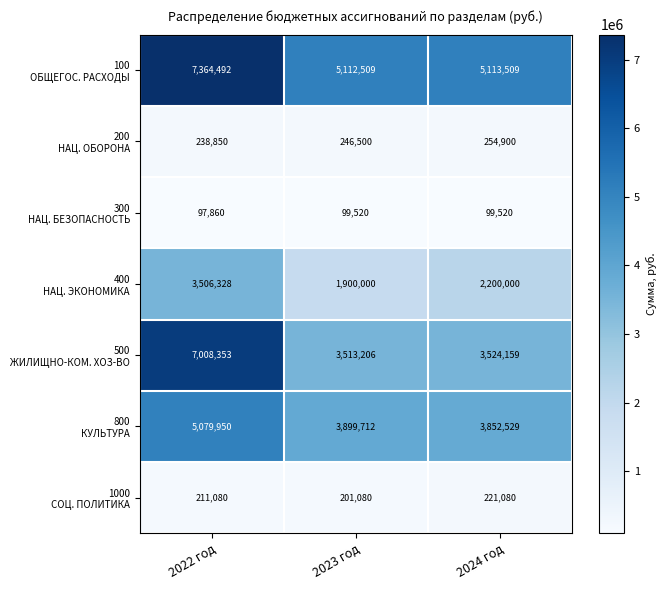

How many series are shown in this chart?

7